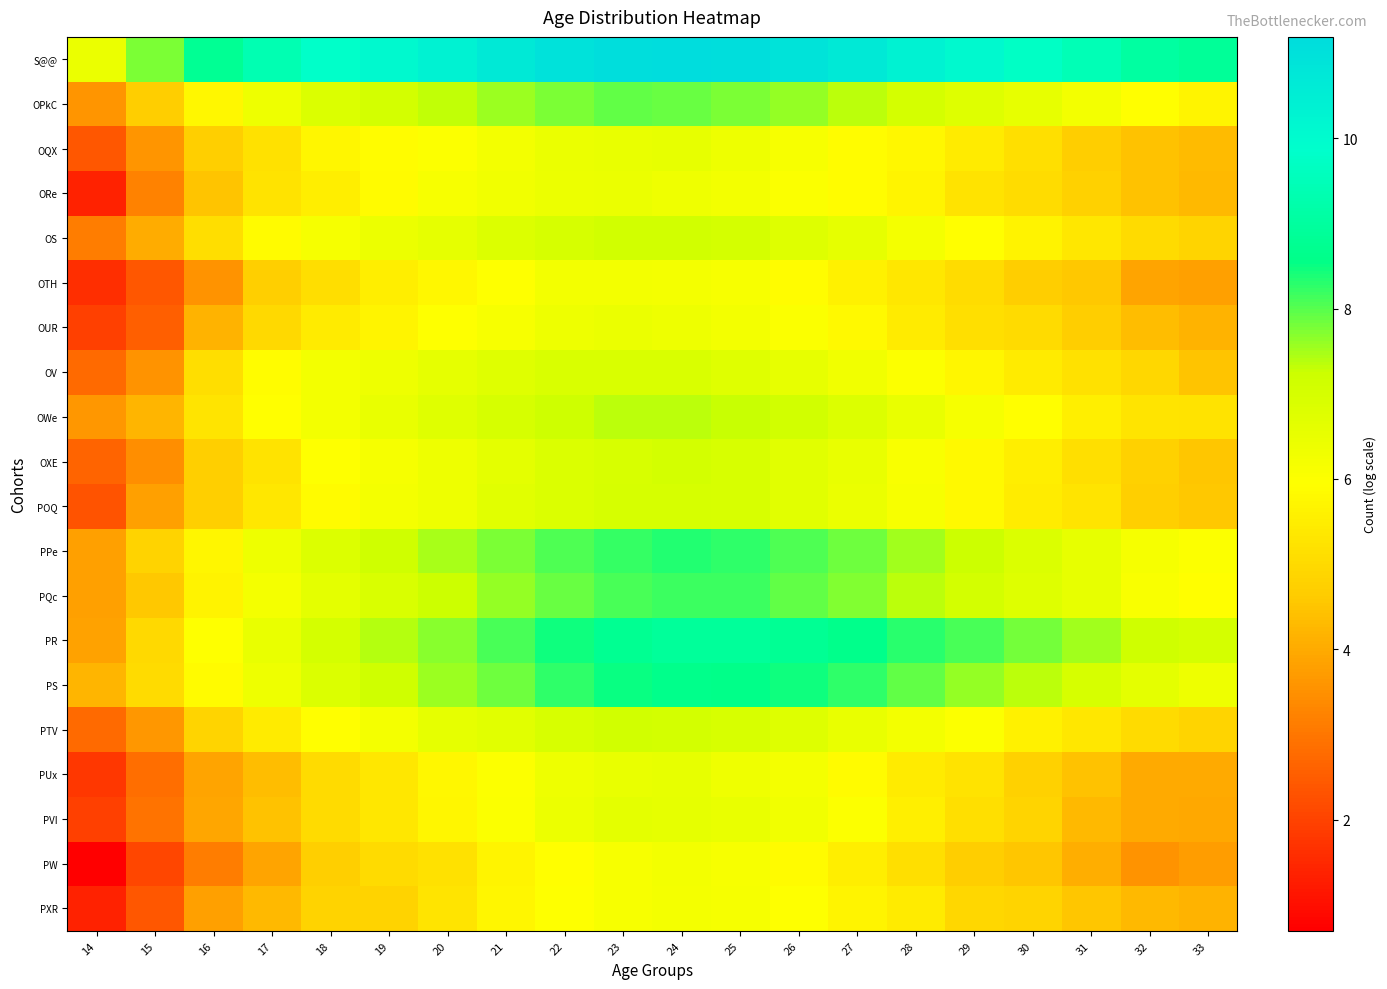

Reading right to left, transcribe all the data shown in this chart.

S@@: 33=8.9	32=9.1	31=9.4	30=9.8	29=10.1	28=10.3	27=10.7	26=10.9	25=11.1	24=11.2	23=11.1	22=11.0	21=10.7	20=10.4	19=10.1	18=9.8	17=9.4	16=8.8	15=7.8	14=6.4
OPkC: 33=5.7	32=5.9	31=6.3	30=6.6	29=6.8	28=7.0	27=7.3	26=7.6	25=7.8	24=7.9	23=7.9	22=7.8	21=7.6	20=7.3	19=7.1	18=6.9	17=6.4	16=5.8	15=4.7	14=3.6
OQX: 33=4.3	32=4.5	31=4.7	30=5.2	29=5.4	28=5.8	27=5.9	26=6.1	25=6.4	24=6.5	23=6.5	22=6.4	21=6.3	20=6.0	19=5.9	18=5.7	17=5.2	16=4.7	15=3.6	14=2.4
ORe: 33=4.3	32=4.5	31=4.8	30=5.1	29=5.2	28=5.7	27=5.9	26=6.1	25=6.2	24=6.3	23=6.5	22=6.4	21=6.3	20=6.1	19=5.9	18=5.5	17=5.2	16=4.5	15=3.2	14=1.4
OS: 33=4.8	32=5.0	31=5.3	30=5.6	29=5.9	28=6.2	27=6.6	26=6.8	25=7.0	24=7.1	23=7.1	22=7.0	21=6.8	20=6.6	19=6.4	18=6.2	17=5.8	16=5.1	15=4.0	14=3.1
OTH: 33=3.8	32=3.9	31=4.6	30=4.7	29=5.1	28=5.3	27=5.6	26=5.9	25=6.1	24=6.2	23=6.3	22=6.3	21=6.0	20=5.8	19=5.5	18=5.1	17=4.7	16=3.6	15=2.4	14=1.6
OUR: 33=4.2	32=4.4	31=4.7	30=5.0	29=5.1	28=5.4	27=5.8	26=6.1	25=6.2	24=6.4	23=6.4	22=6.4	21=6.1	20=6.0	19=5.7	18=5.4	17=5.0	16=4.1	15=2.6	14=1.9
OV: 33=4.5	32=4.9	31=5.2	30=5.4	29=5.7	28=6.0	27=6.3	26=6.5	25=6.7	24=6.9	23=6.9	22=6.9	21=6.7	20=6.6	19=6.4	18=6.3	17=5.9	16=5.1	15=3.5	14=2.8
OWe: 33=5.2	32=5.2	31=5.5	30=5.9	29=6.2	28=6.5	27=6.8	26=7.1	25=7.3	24=7.4	23=7.3	22=7.2	21=7.0	20=6.8	19=6.5	18=6.2	17=5.9	16=5.3	15=4.2	14=3.6
OXE: 33=4.5	32=4.8	31=5.1	30=5.5	29=5.8	28=6.1	27=6.5	26=6.7	25=7.0	24=7.1	23=6.9	22=6.9	21=6.6	20=6.4	19=6.2	18=5.9	17=5.2	16=4.7	15=3.5	14=2.6
POQ: 33=4.6	32=4.7	31=5.3	30=5.5	29=5.8	28=6.1	27=6.5	26=6.7	25=7.0	24=7.0	23=7.0	22=6.9	21=6.7	20=6.4	19=6.2	18=5.8	17=5.3	16=4.7	15=3.8	14=2.3
PPe: 33=6.0	32=6.2	31=6.5	30=6.9	29=7.2	28=7.5	27=7.9	26=8.1	25=8.3	24=8.3	23=8.2	22=8.0	21=7.8	20=7.5	19=7.1	18=6.8	17=6.4	16=5.7	15=4.8	14=3.8
PQc: 33=5.9	32=6.1	31=6.5	30=6.8	29=7.1	28=7.4	27=7.7	26=7.9	25=8.2	24=8.2	23=8.1	22=7.9	21=7.6	20=7.2	19=6.9	18=6.6	17=6.2	16=5.6	15=4.6	14=3.8
PR: 33=7.0	32=7.2	31=7.5	30=7.8	29=8.1	28=8.3	27=8.6	26=8.8	25=8.9	24=8.9	23=8.8	22=8.5	21=8.1	20=7.7	19=7.4	18=7.0	17=6.5	16=6.0	15=5.0	14=3.9
PS: 33=6.4	32=6.6	31=7.0	30=7.4	29=7.6	28=7.9	27=8.3	26=8.5	25=8.6	24=8.6	23=8.5	22=8.3	21=7.9	20=7.6	19=7.2	18=6.9	17=6.4	16=5.9	15=5.0	14=4.2
PTV: 33=4.9	32=5.0	31=5.3	30=5.6	29=6.0	28=6.2	27=6.5	26=6.8	25=6.9	24=7.1	23=7.1	22=7.0	21=6.7	20=6.6	19=6.2	18=5.9	17=5.4	16=4.8	15=3.6	14=2.8
PUx: 33=4.0	32=4.0	31=4.5	30=4.8	29=5.2	28=5.4	27=5.8	26=6.2	25=6.3	24=6.5	23=6.5	22=6.4	21=6.0	20=5.8	19=5.3	18=5.0	17=4.4	16=3.9	15=2.8	14=1.8
PVI: 33=4.0	32=4.0	31=4.3	30=4.8	29=5.2	28=5.6	27=6.0	26=6.3	25=6.5	24=6.6	23=6.6	22=6.4	21=6.1	20=5.7	19=5.4	18=5.0	17=4.4	16=3.9	15=2.9	14=1.9
PW: 33=3.7	32=3.6	31=4.1	30=4.5	29=4.7	28=5.1	27=5.5	26=5.8	25=6.1	24=6.2	23=6.1	22=5.9	21=5.7	20=5.2	19=5.0	18=4.7	17=3.9	16=3.1	15=2.1	14=0.7
PXR: 33=4.1	32=4.3	31=4.5	30=4.9	29=5.0	28=5.4	27=5.7	26=5.9	25=6.2	24=6.2	23=6.1	22=6.0	21=5.7	20=5.3	19=4.8	18=4.8	17=4.3	16=3.8	15=2.4	14=1.4